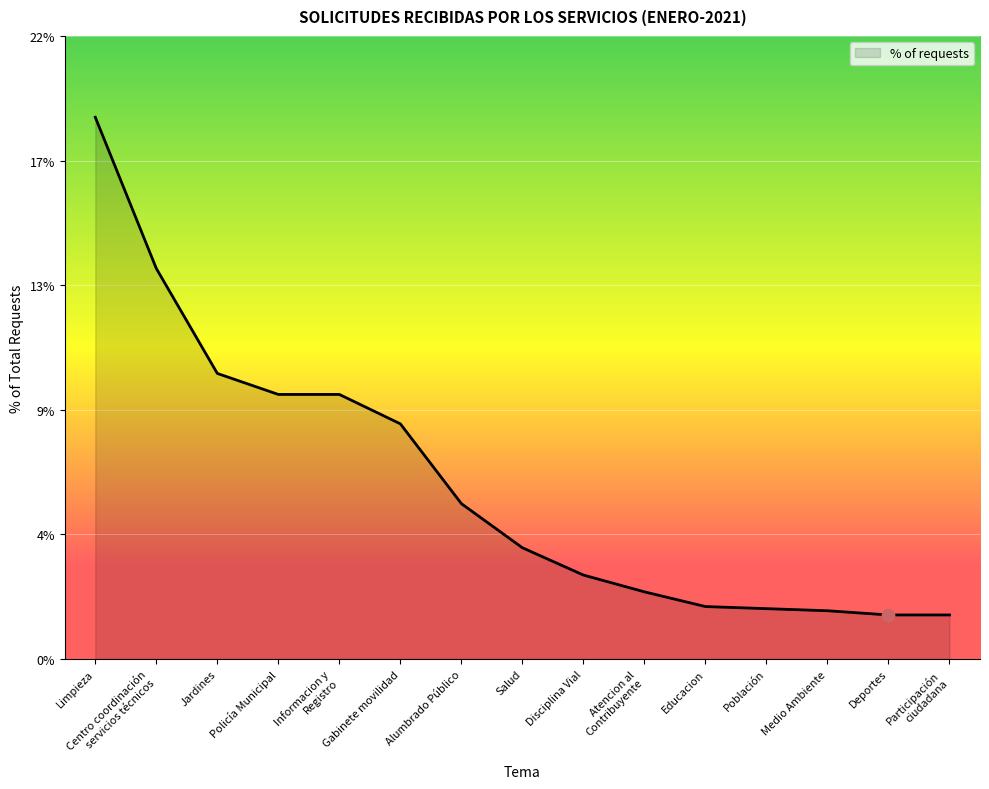

Does the chart have visible grid lines?

Yes